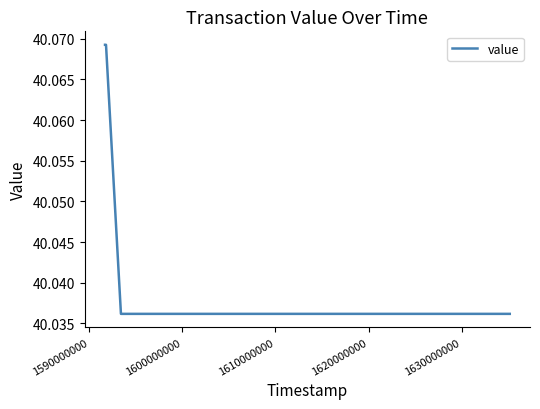

Count the values in the range 40 to 41.

4